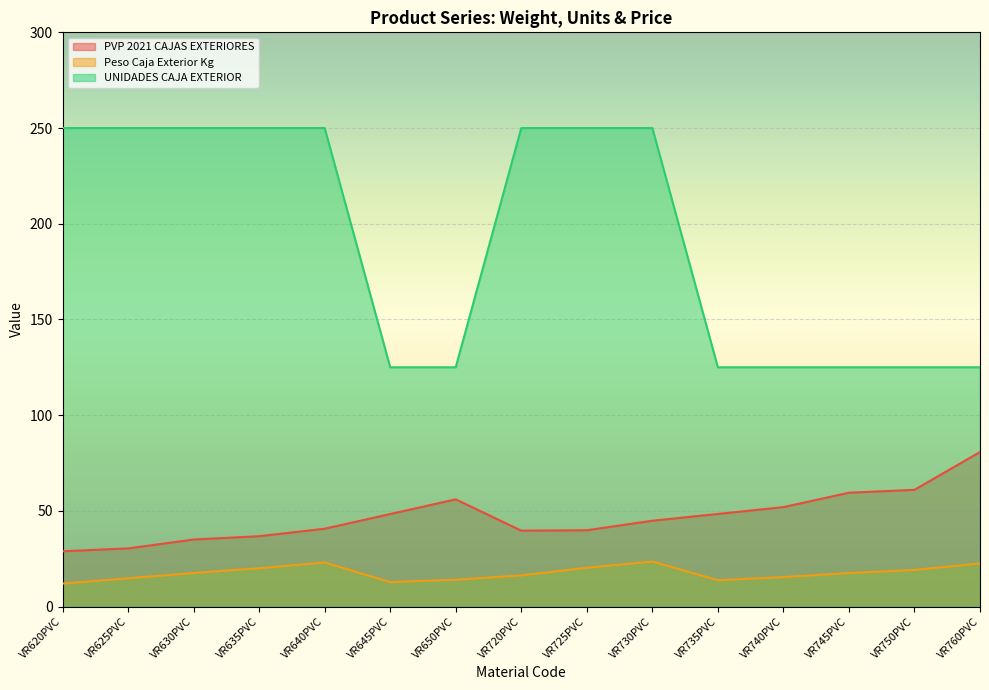

What value does the PVP 2021 CAJAS EXTERIORES series have at VR740PVC?

51.9